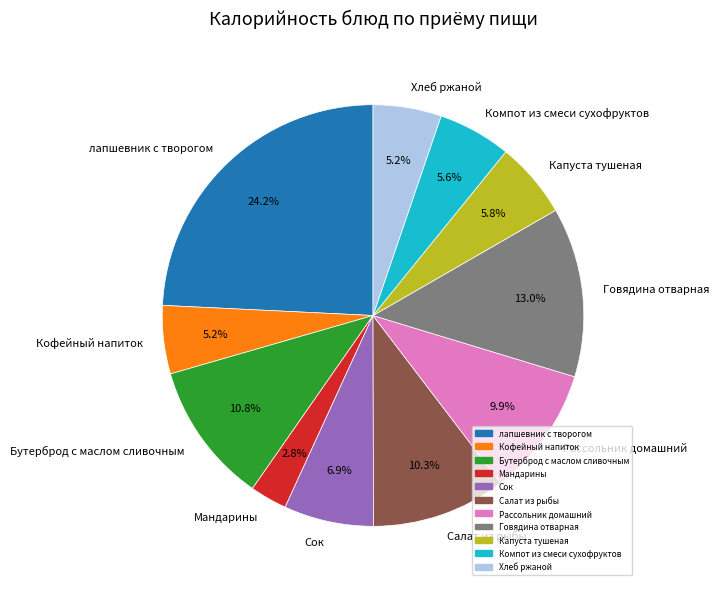

How many segments does this pie chart have?

11